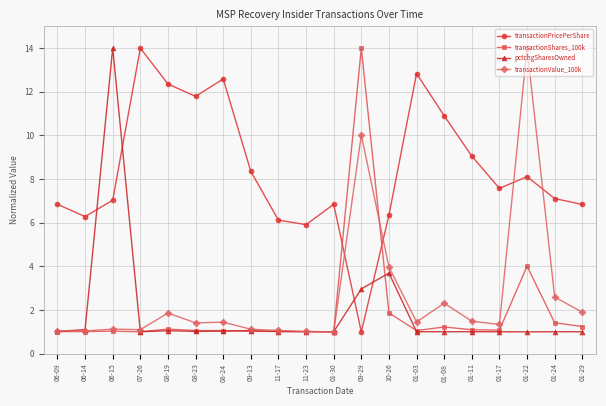

The transactionShares_100k series shows 1.9 at 10-26. True or false?

True